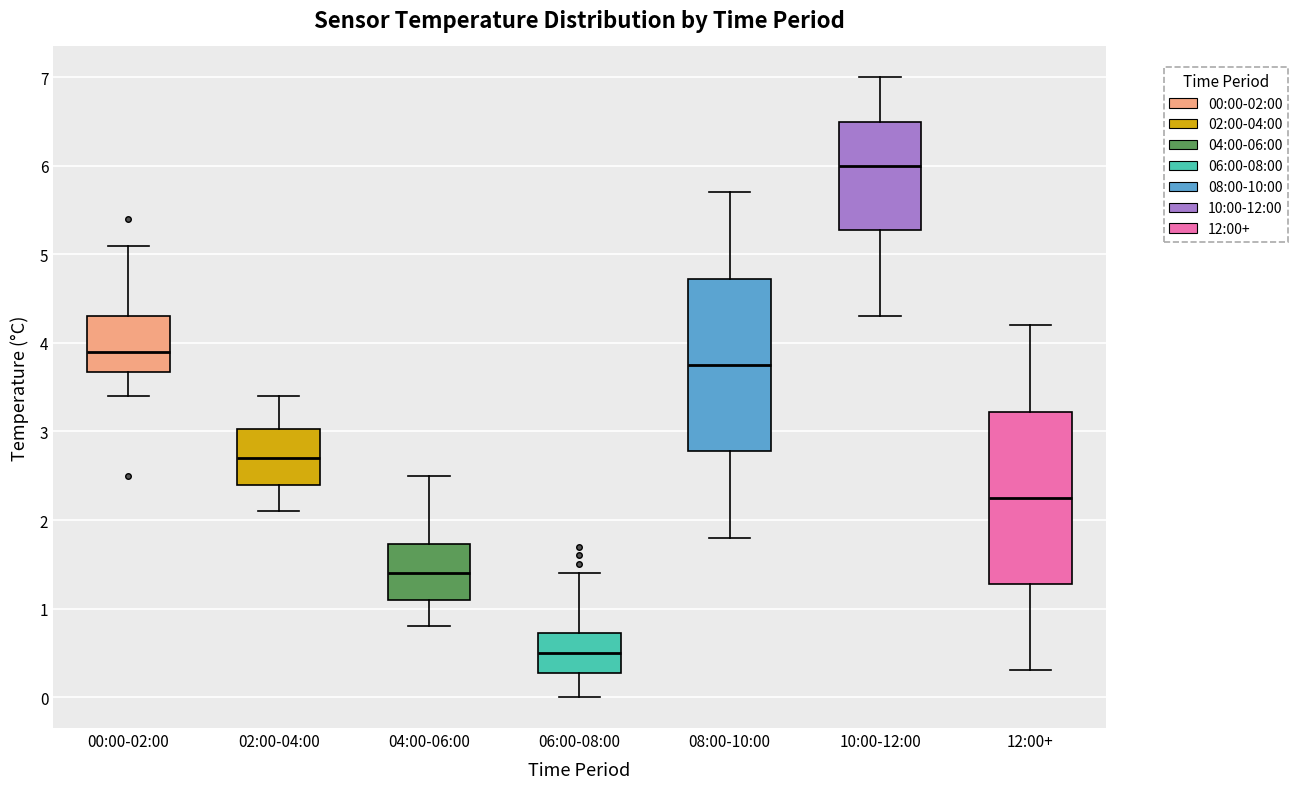

Reading left to right, transcribe this box plot: for each box, give where its median line is, the range the box spans, and where its two whiskers end, as read against the y-axis. The values are not printed on the chart, so give them approximately, as read against the axis.

00:00-02:00: median 3.9, box 3.7 to 4.3, whiskers 3.4 to 5.1
02:00-04:00: median 2.7, box 2.4 to 3.0, whiskers 2.1 to 3.4
04:00-06:00: median 1.4, box 1.1 to 1.7, whiskers 0.8 to 2.5
06:00-08:00: median 0.5, box 0.3 to 0.7, whiskers 0.0 to 1.4
08:00-10:00: median 3.8, box 2.8 to 4.7, whiskers 1.8 to 5.7
10:00-12:00: median 6.0, box 5.3 to 6.5, whiskers 4.3 to 7.0
12:00+: median 2.3, box 1.3 to 3.2, whiskers 0.3 to 4.2